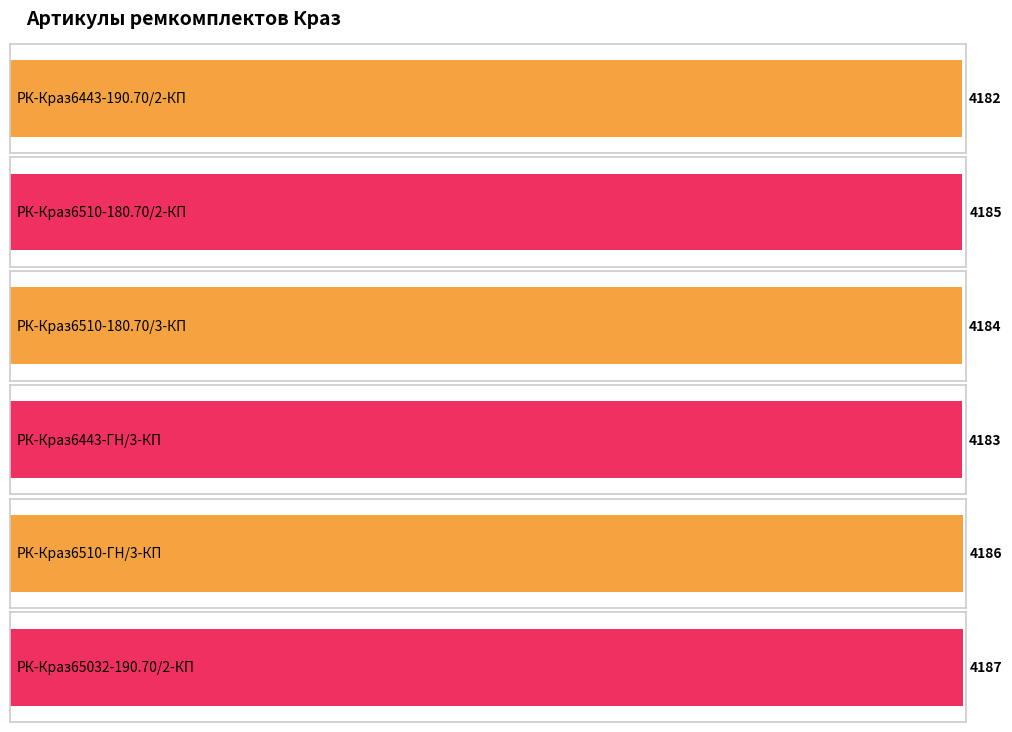

What is the average value?

4184